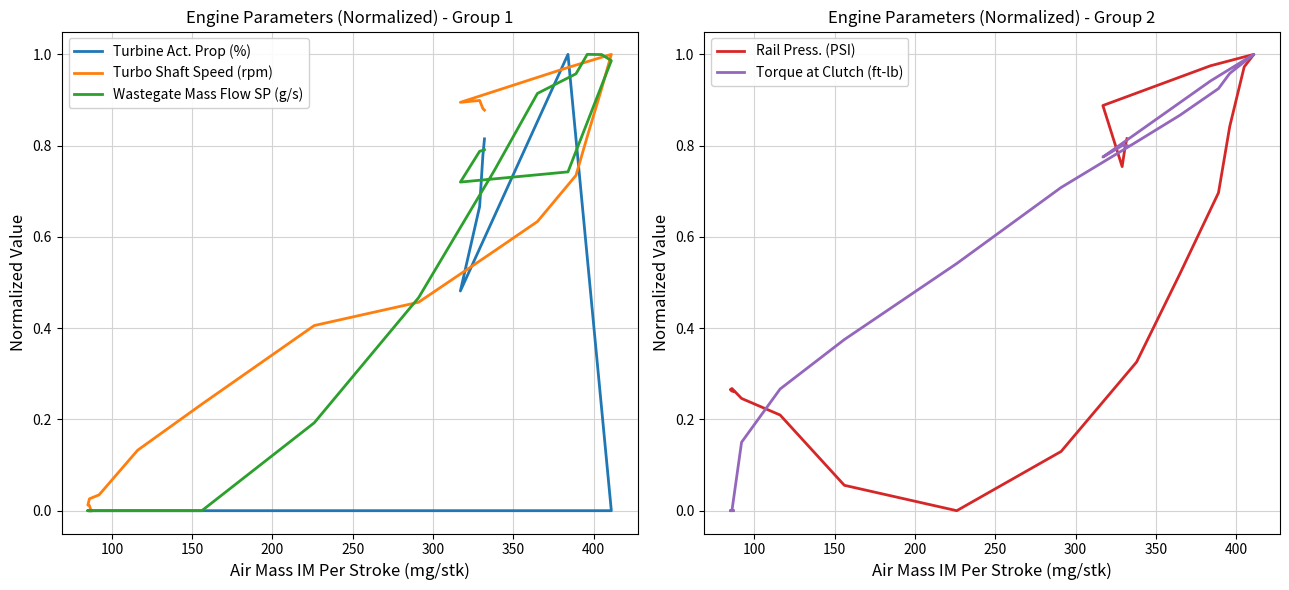

True or false: Rail Press. (PSI) and Torque at Clutch (ft-lb) cross at least once.

True